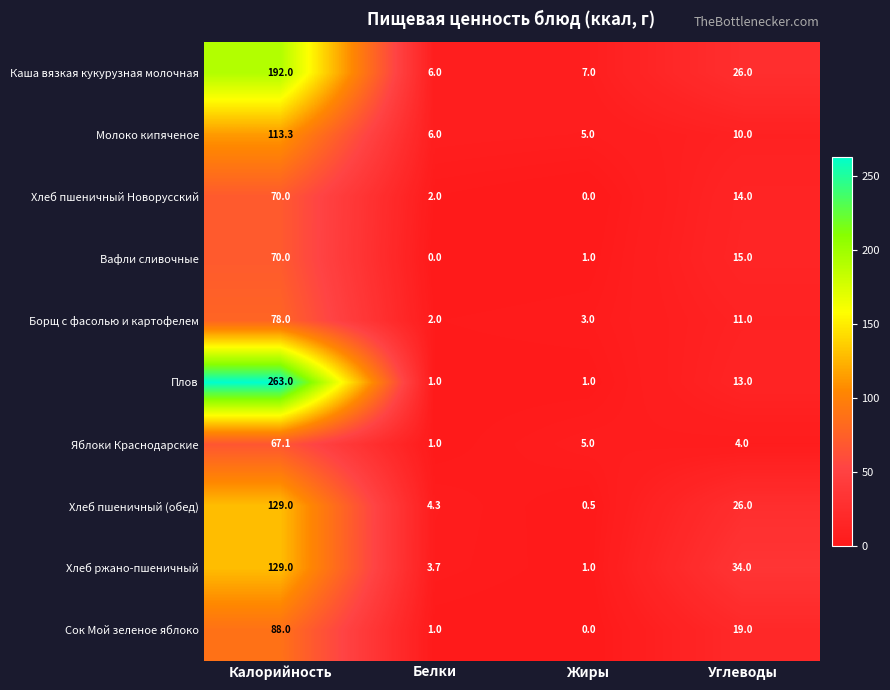

Which series changed the most between Жиры and Углеводы?

Хлеб ржано-пшеничный